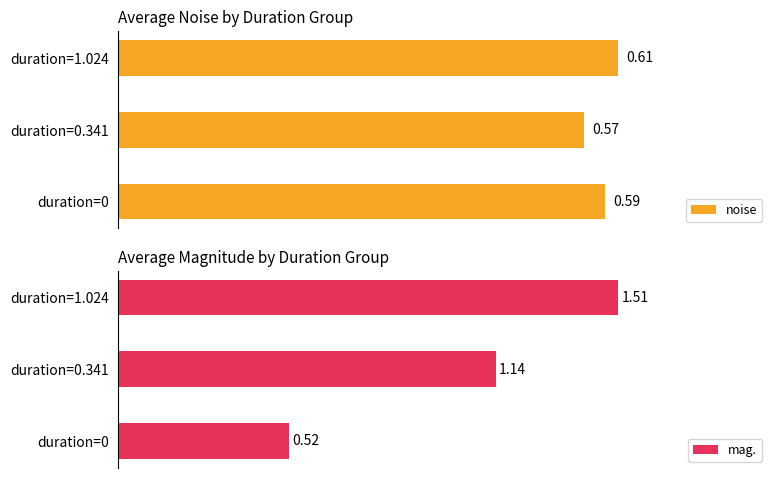

What is the value of the mag. bar at the 3rd from the left?

1.5